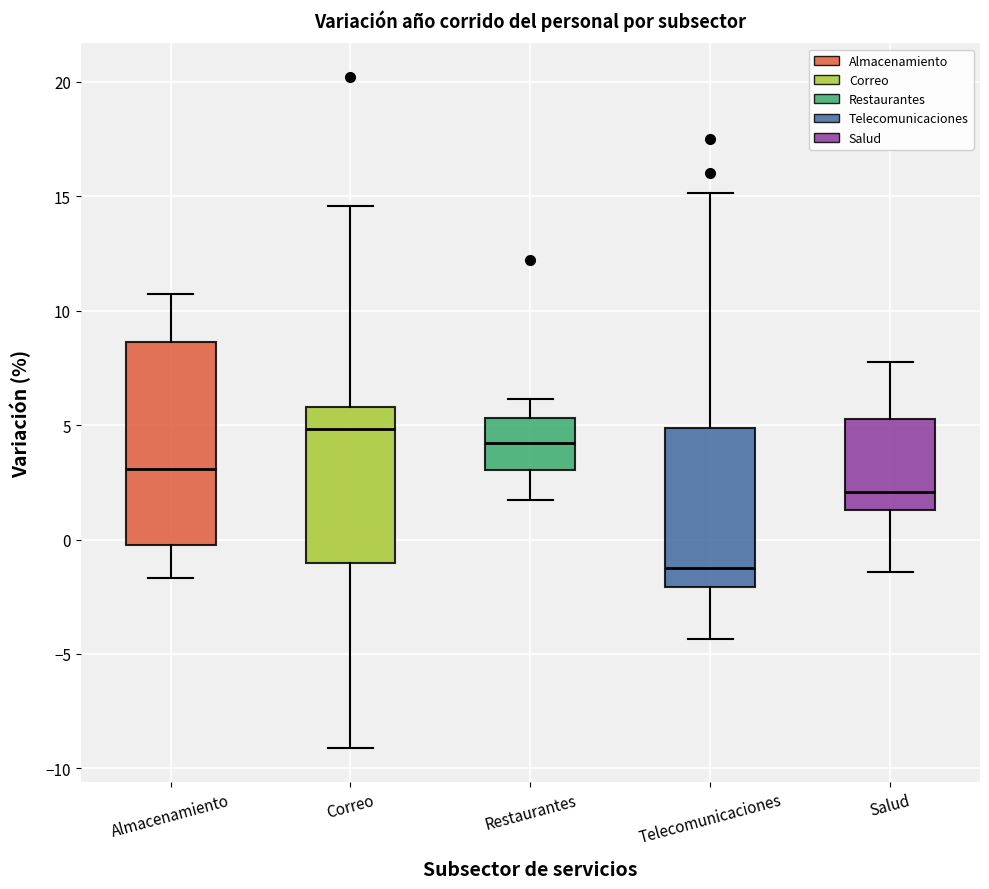

Reading left to right, read every box against the y-axis: the position of its median line, the range the box covers, and the ends of its whiskers. The values are not printed on the chart, so give them approximately, as read against the axis.

Almacenamiento: median 3.0, box 0.0 to 8.5, whiskers -1.5 to 10.5
Correo: median 5.0, box -1.0 to 6.0, whiskers -9.0 to 14.5
Restaurantes: median 4.0, box 3.0 to 5.5, whiskers 1.5 to 6.0
Telecomunicaciones: median -1.0, box -2.0 to 5.0, whiskers -4.5 to 15.0
Salud: median 2.0, box 1.5 to 5.0, whiskers -1.5 to 7.5